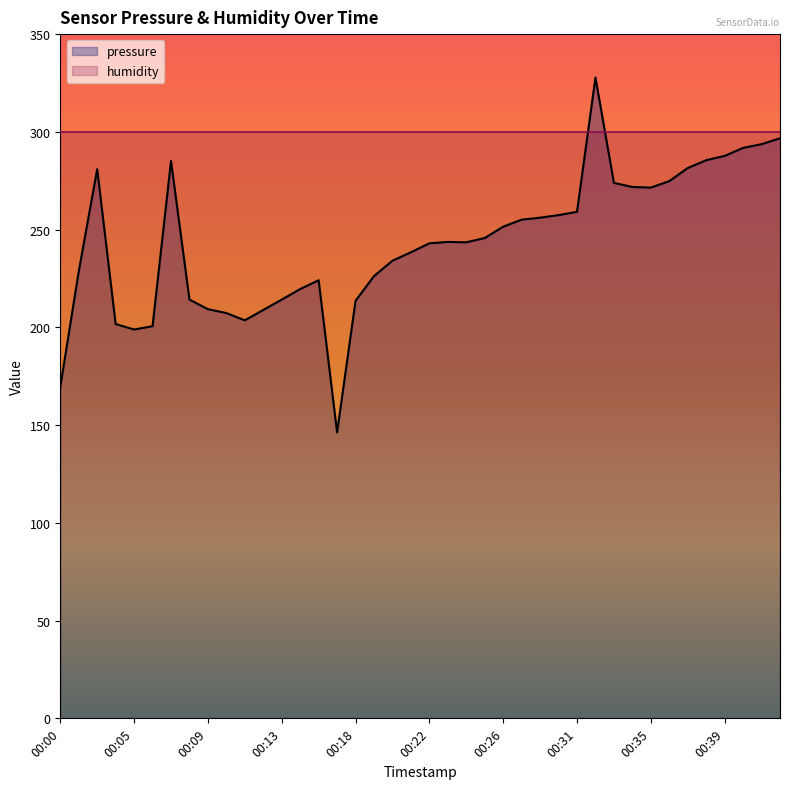

Where is the data nearest to the value 237?

00:21